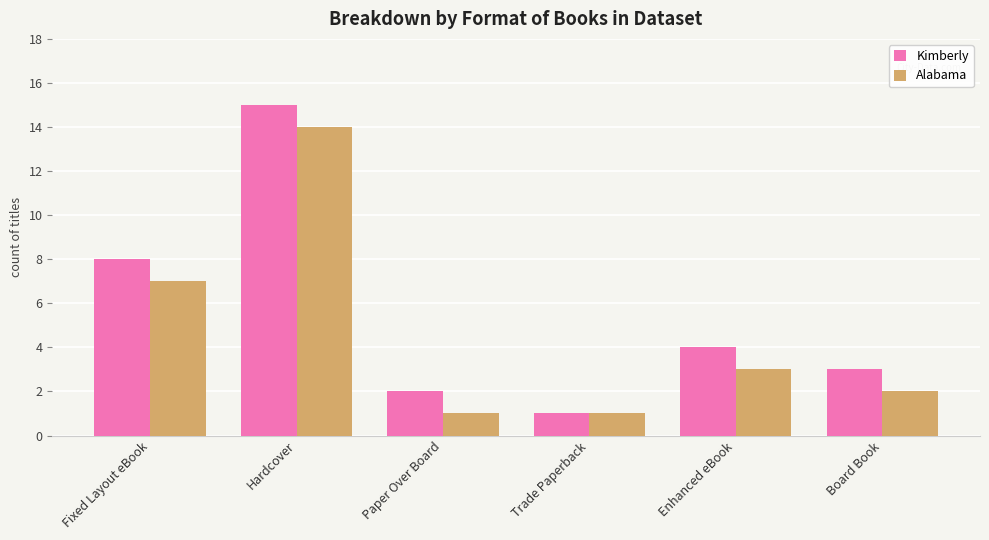

What are all the series names shown in the legend?

Kimberly, Alabama